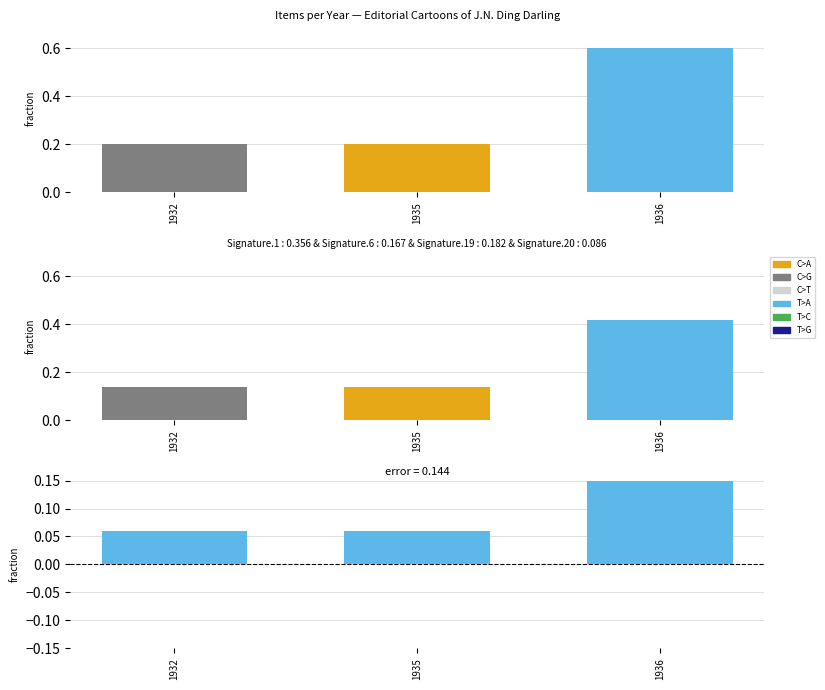

Rank the series by their average value, from highest to lowest.

Items, Signature mix, error